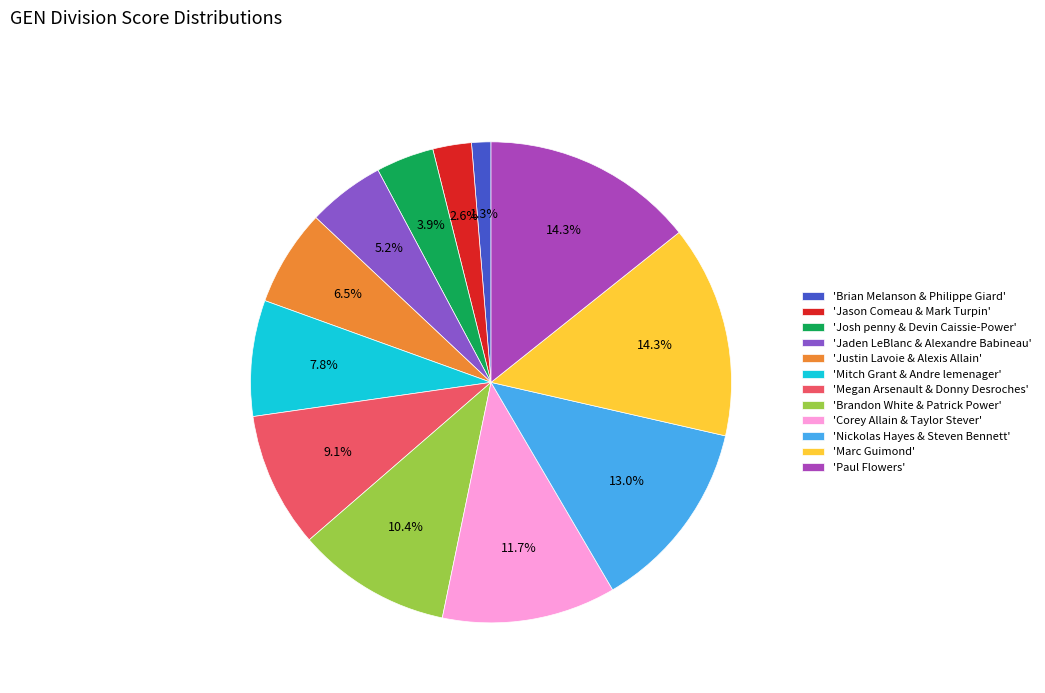

Between 'Jason Comeau & Mark Turpin' and 'Mitch Grant & Andre lemenager', which is larger?

'Mitch Grant & Andre lemenager'